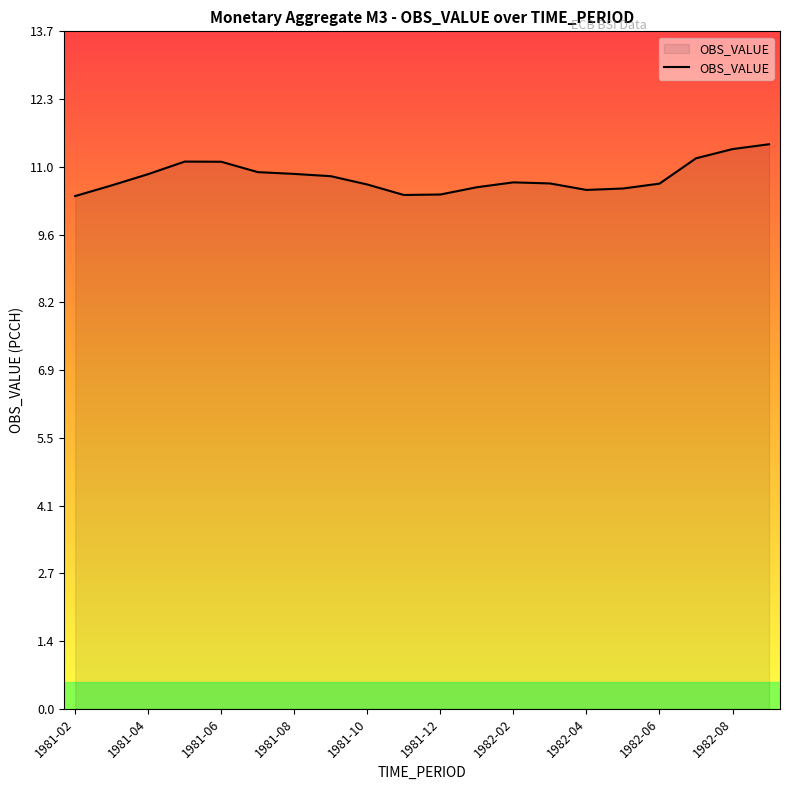

What is the minimum value shown in the chart?

10.4